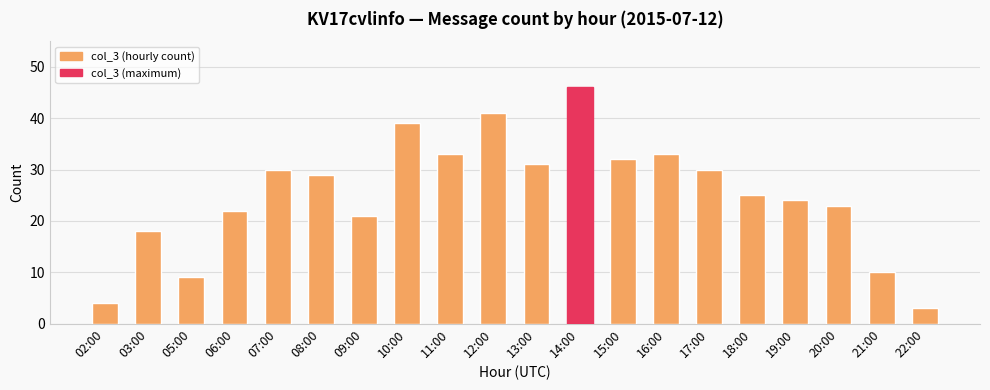

The chart shows a value of 6 at 02:00. True or false?

False